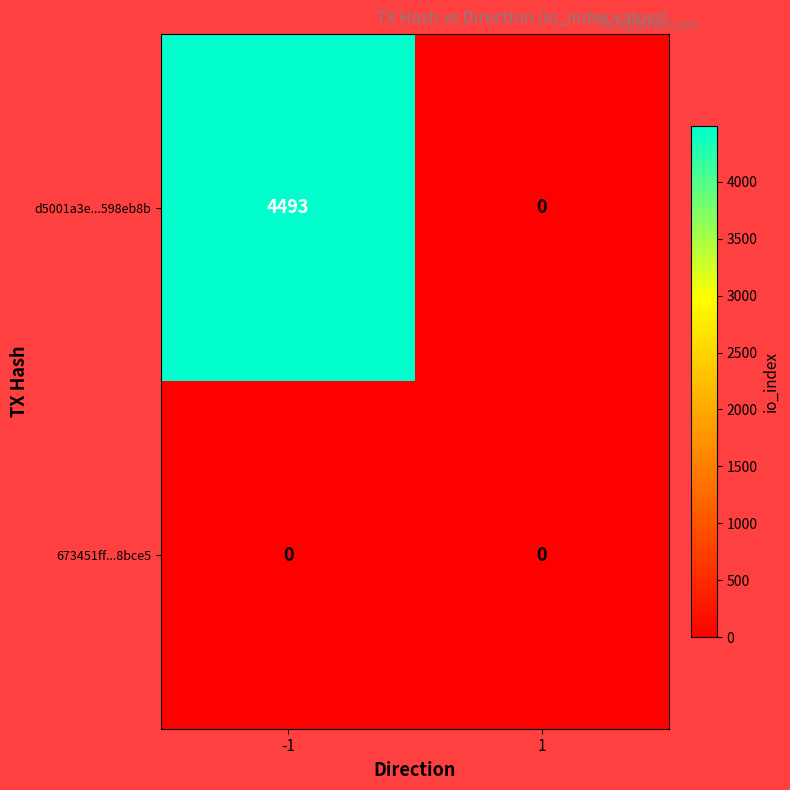

Which series has the widest spread of values?

d5001a3e...598eb8b